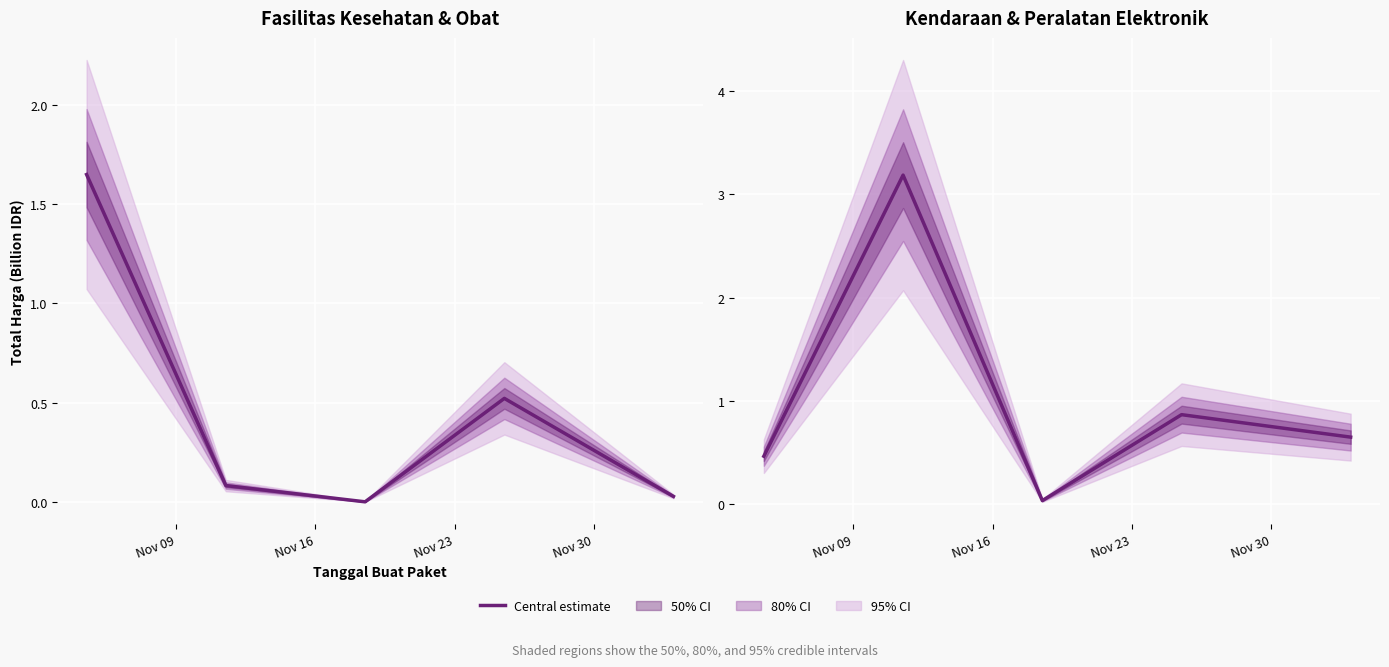

What is the sum of the values at Nov 23 and Nov 16?

3.2